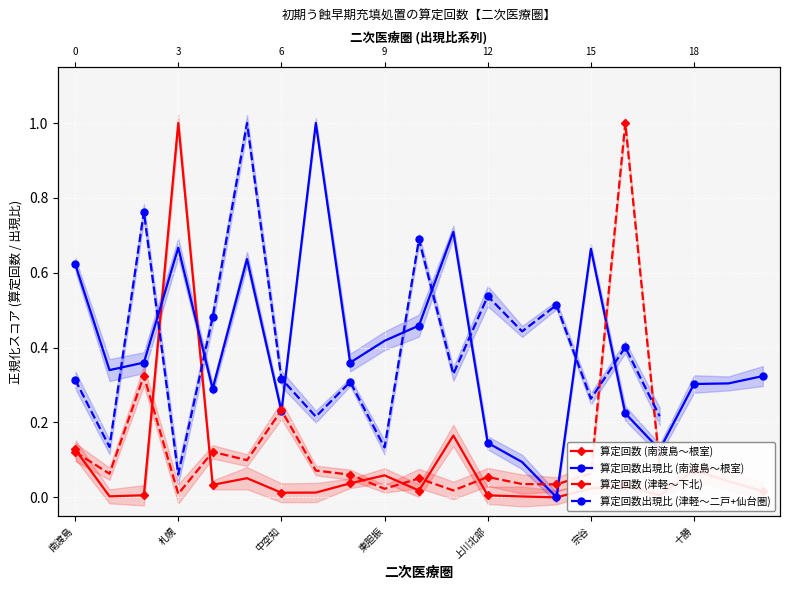

Which series ends up on top after the final intersection of 算定回数 (南渡島〜根室) and 算定回数出現比 (南渡島〜根室)?

算定回数出現比 (南渡島〜根室)